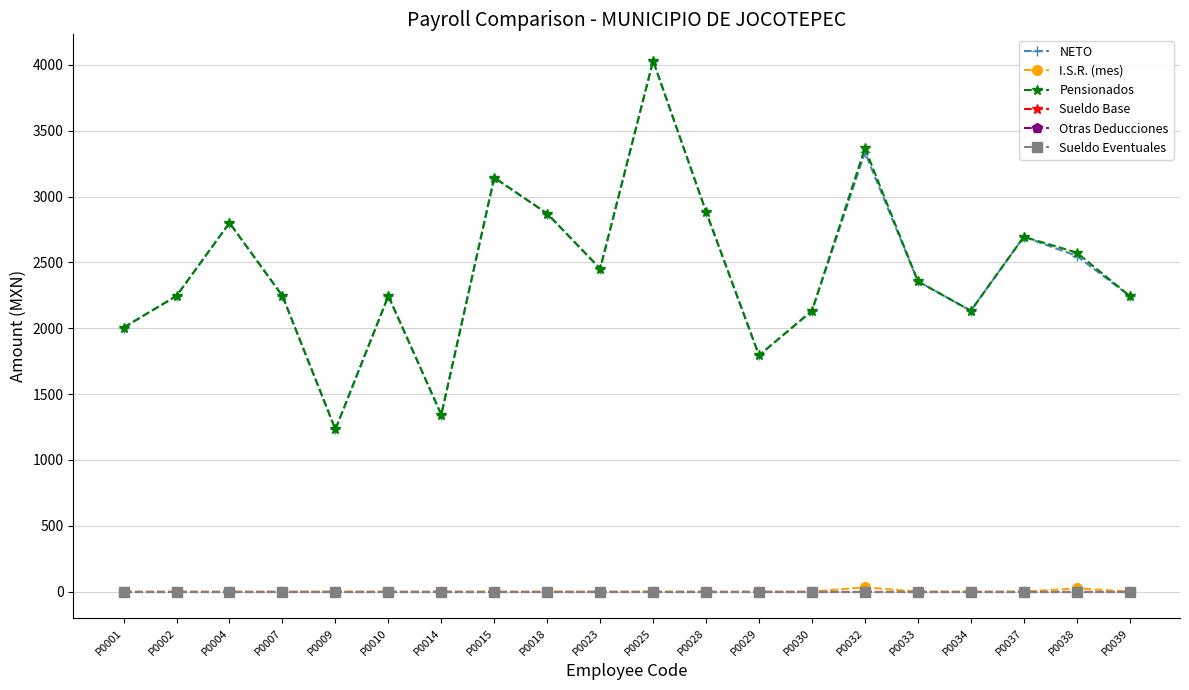

Does the chart display data point markers on the line(s)?

Yes